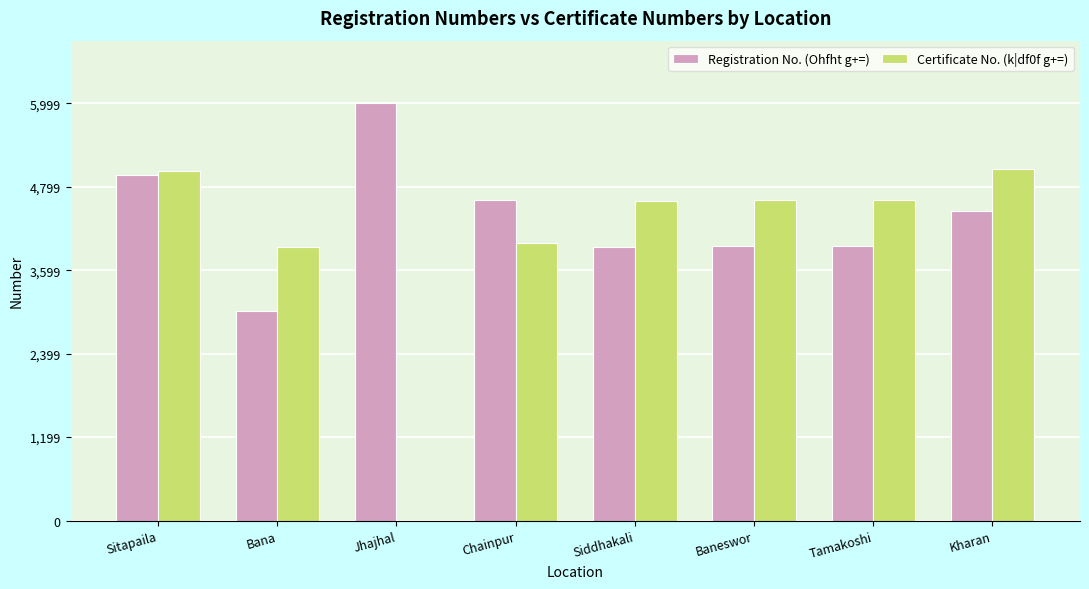

At which category is the sum across all series the highest?

Sitapaila